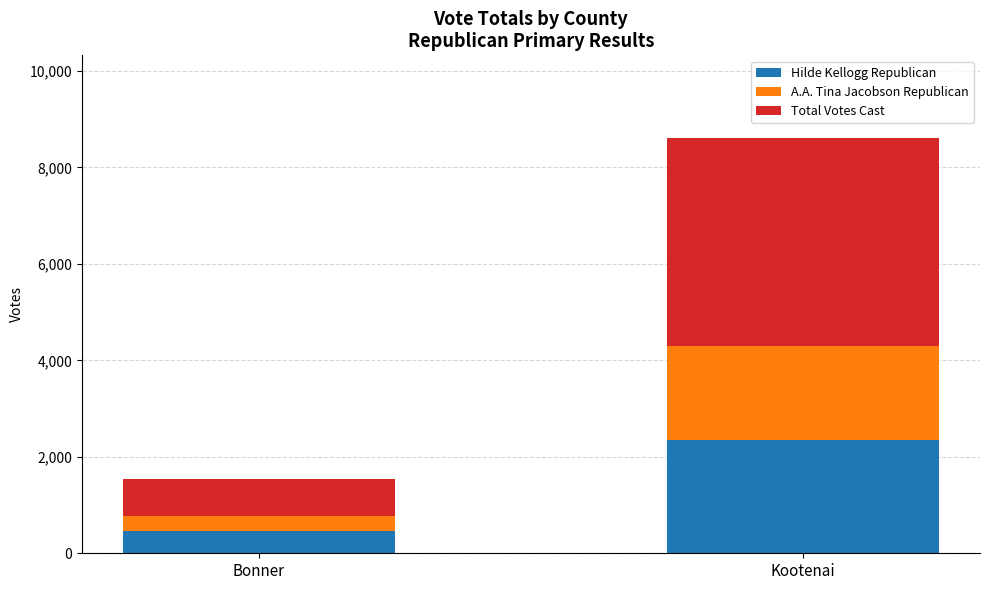

How many data points in Hilde Kellogg Republican are less than 2345?

1